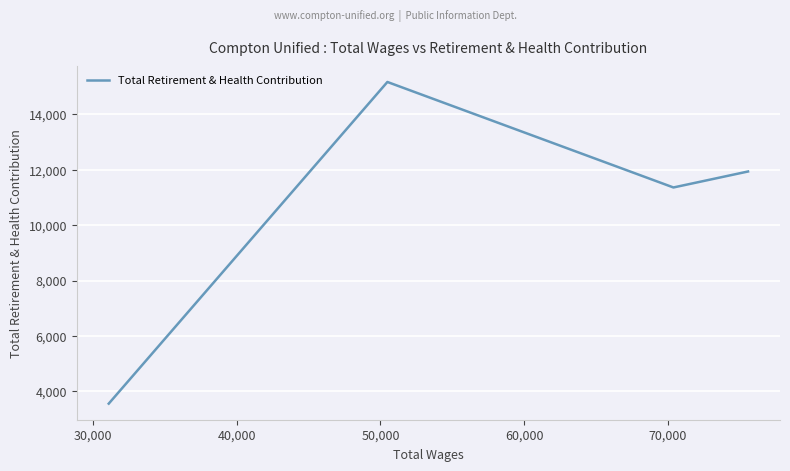

What is the average value?

10507